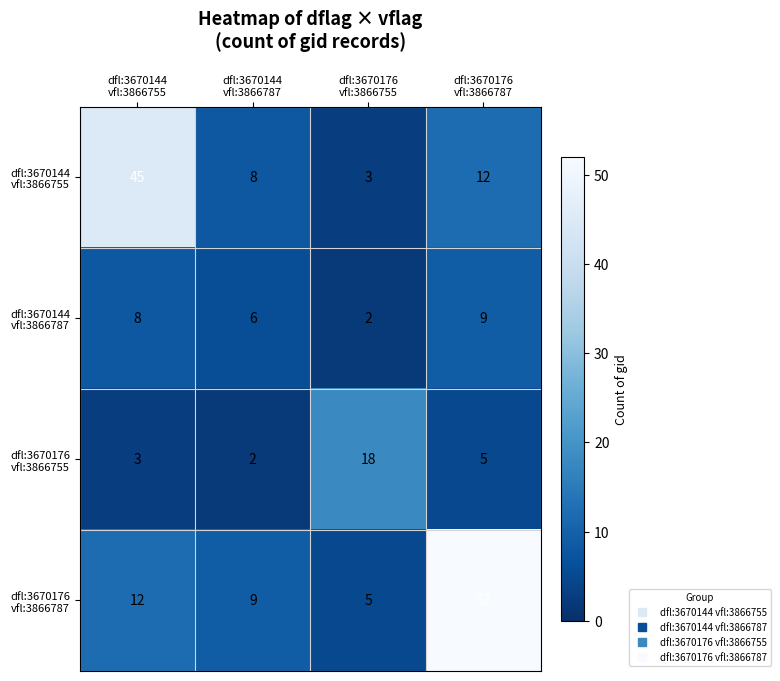

How many data points does each series have?

4